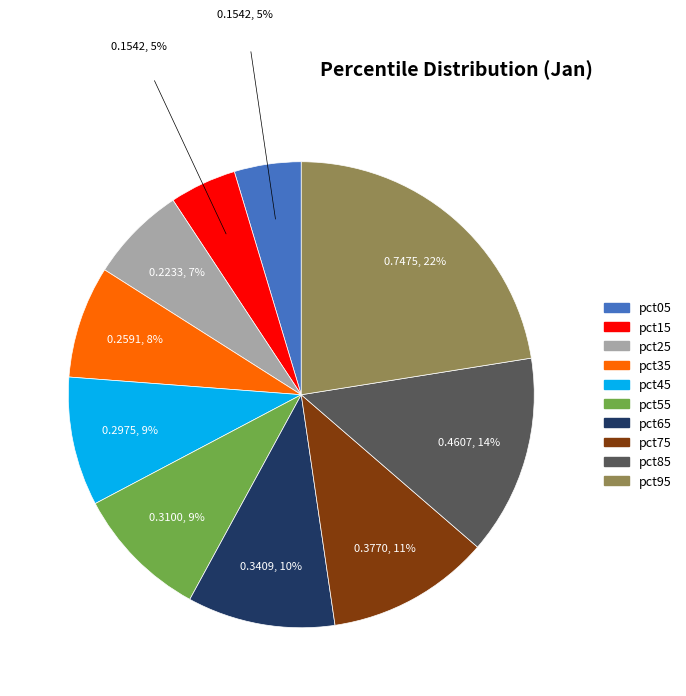

Which has a higher value, pct55 or pct15?

pct55